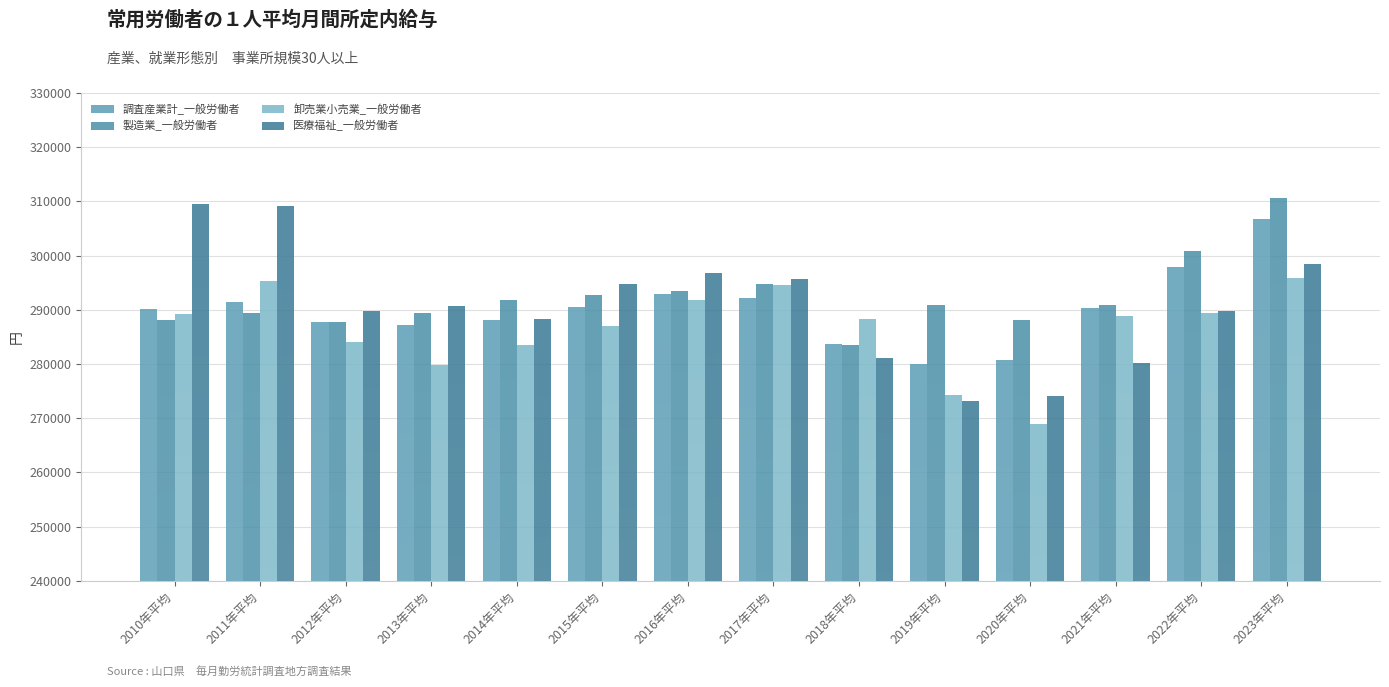

Where is 医療福祉_一般労働者 nearest to the value 291309?

2013年平均